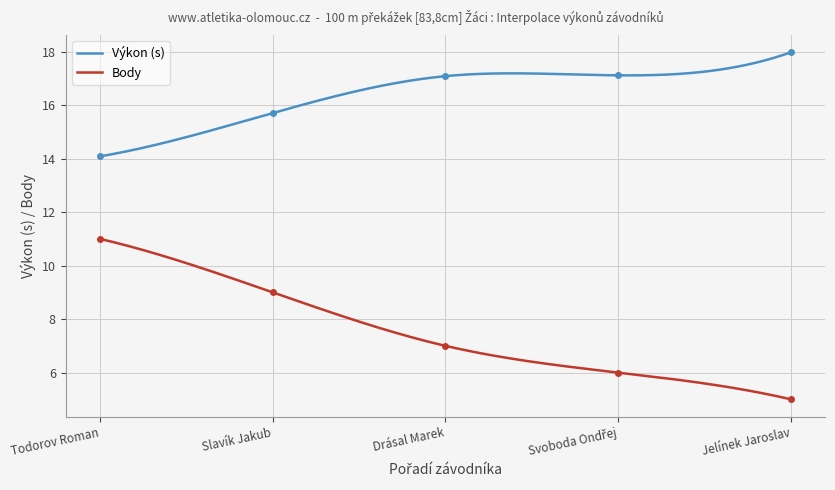

What is the maximum value for Výkon (s)?

18.0